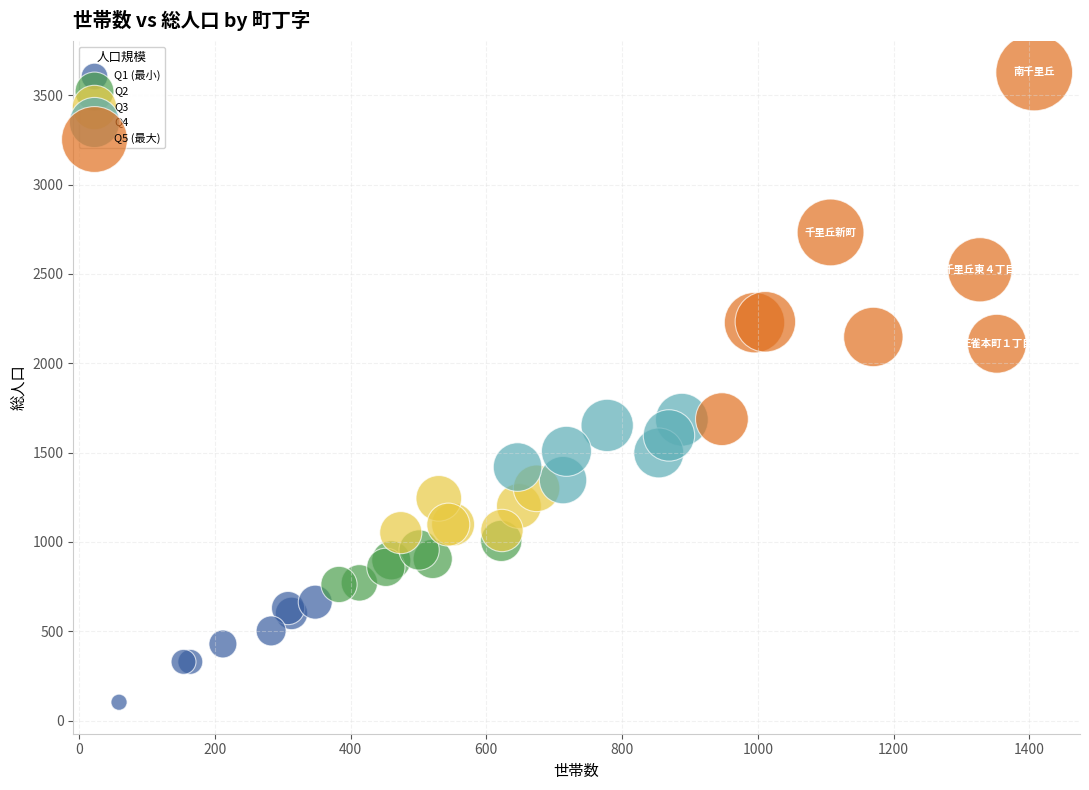

Which series has the widest spread of Y values?

Q5 (最大)